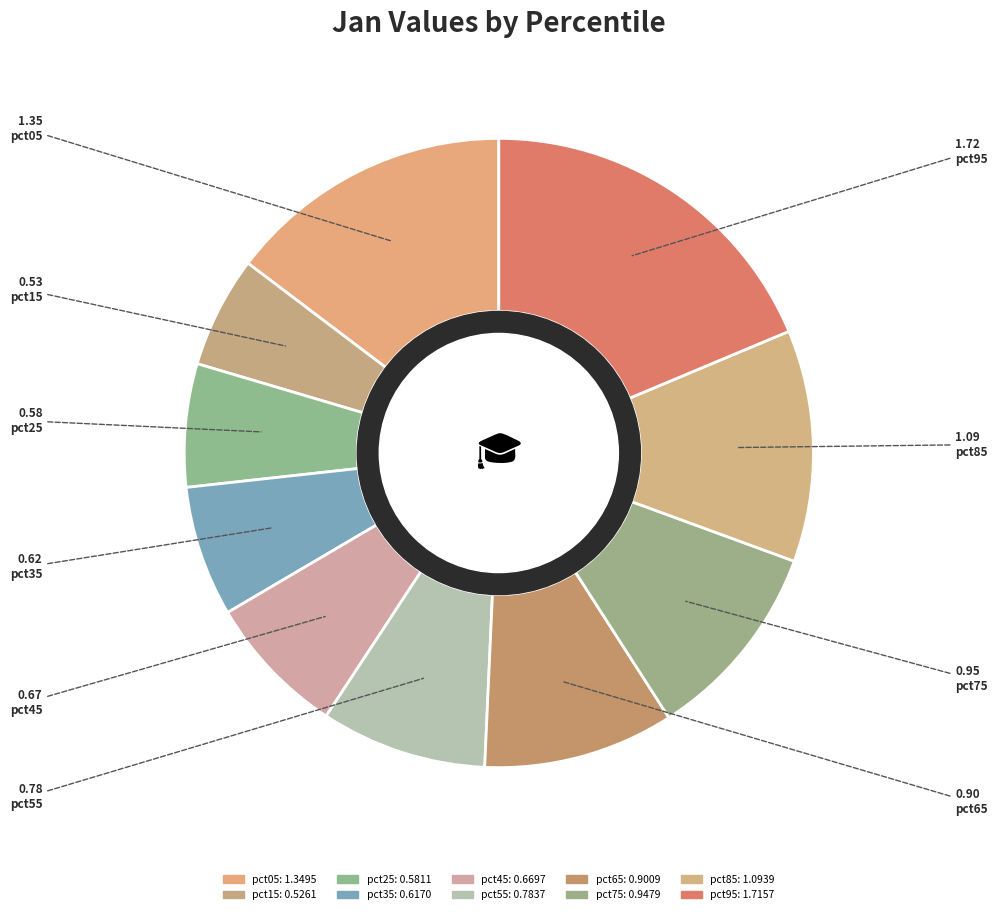

Count the number of slices in the pie.

10